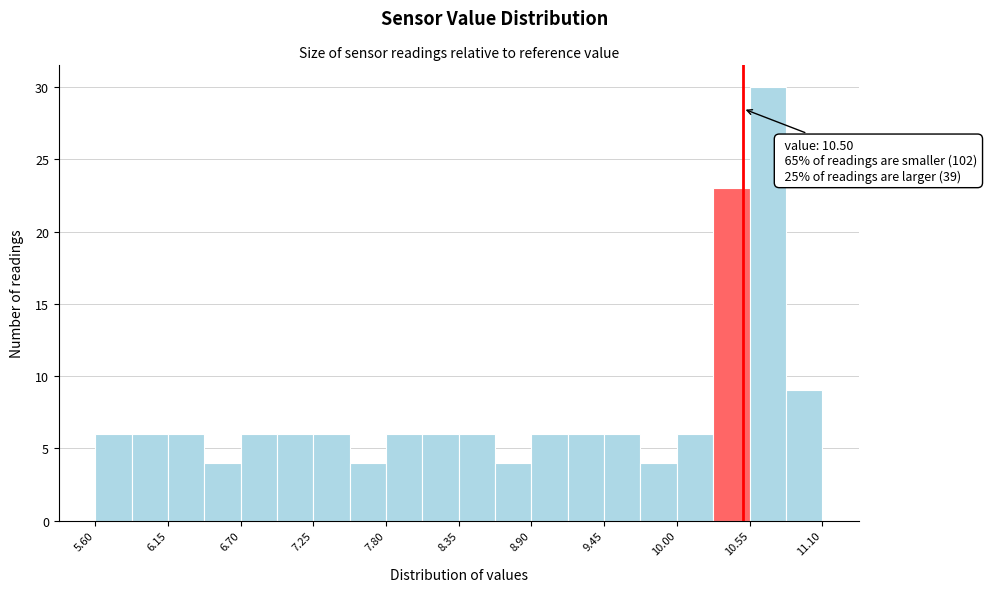

Around what value on the x-axis is the tallest bar? Give the approximate position of its centre, as read against the axis.

10.7